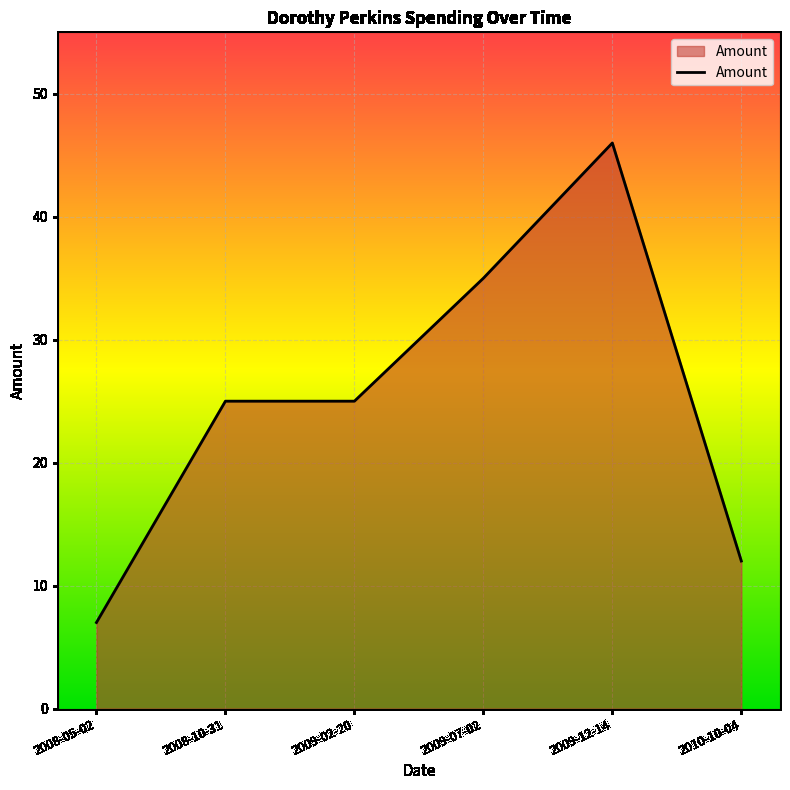

Between 2009-07-02 and 2009-02-20, which is larger?

2009-07-02